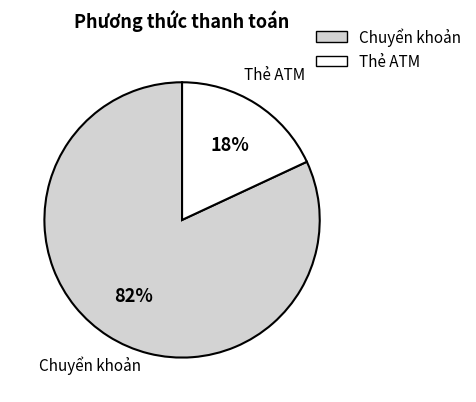

The Thẻ ATM slice represents 9% of the pie. True or false?

False